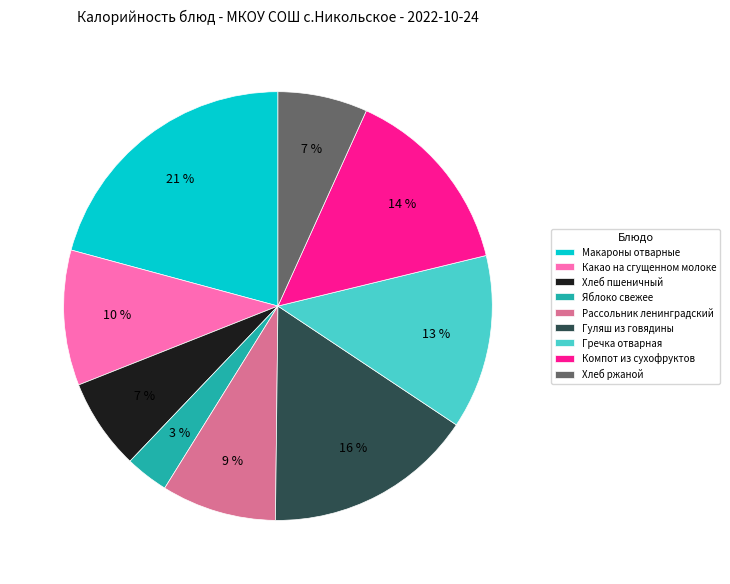

Does Хлеб ржаной represent more than half of the total?

No